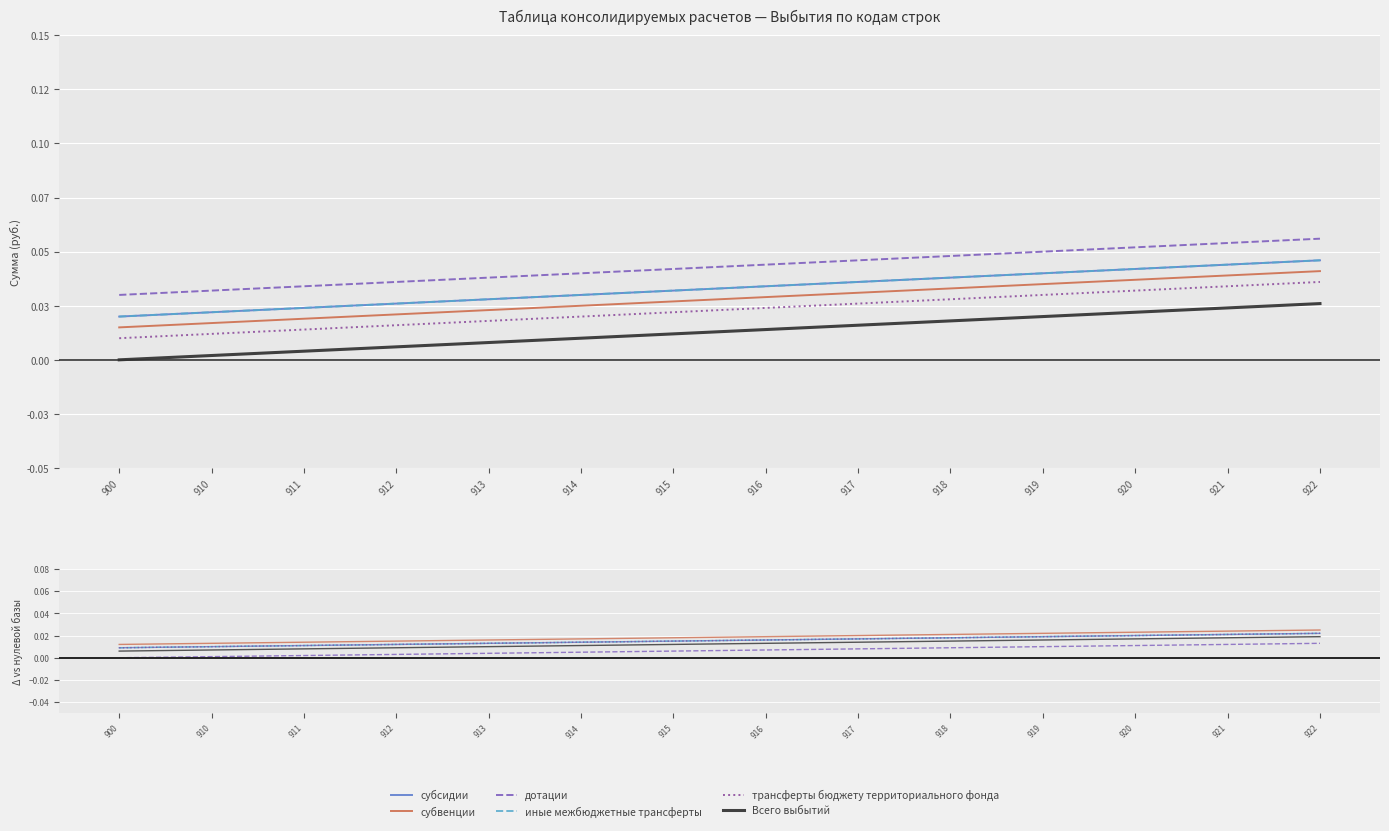

The value of субвенции at 919 is 0.0. True or false?

True